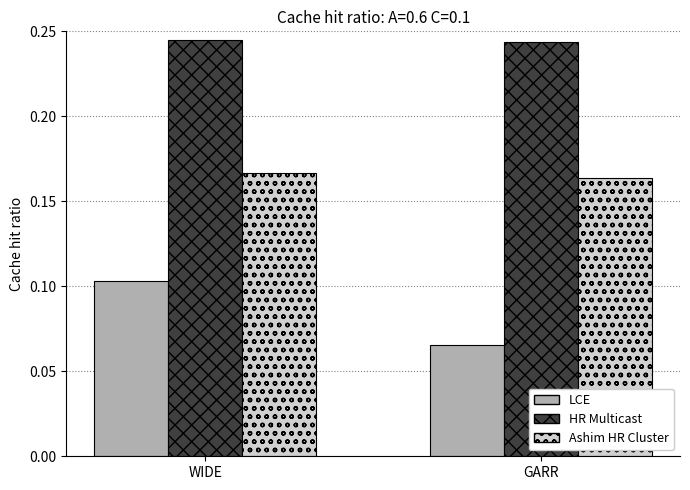

What position from the right is WIDE?

2